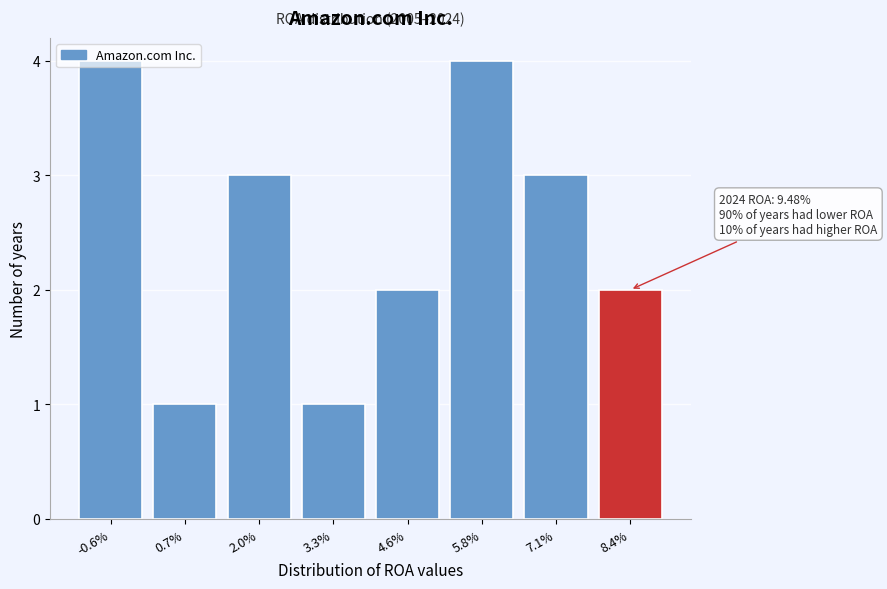

What is the label of the 5th bar from the left?

4.6%